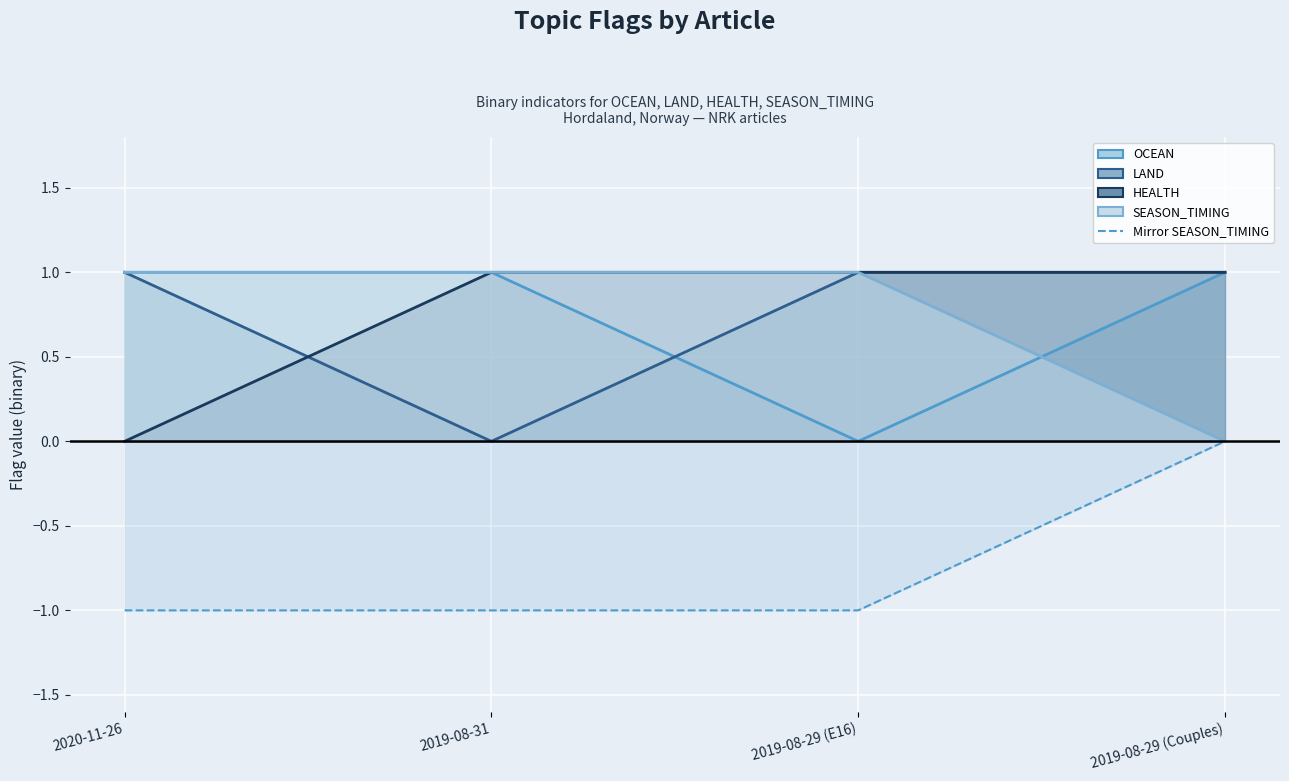

List the labels in order of value, smallest first.

2020-11-26, 2019-08-31, 2019-08-29 (E16), 2019-08-29 (Couples)